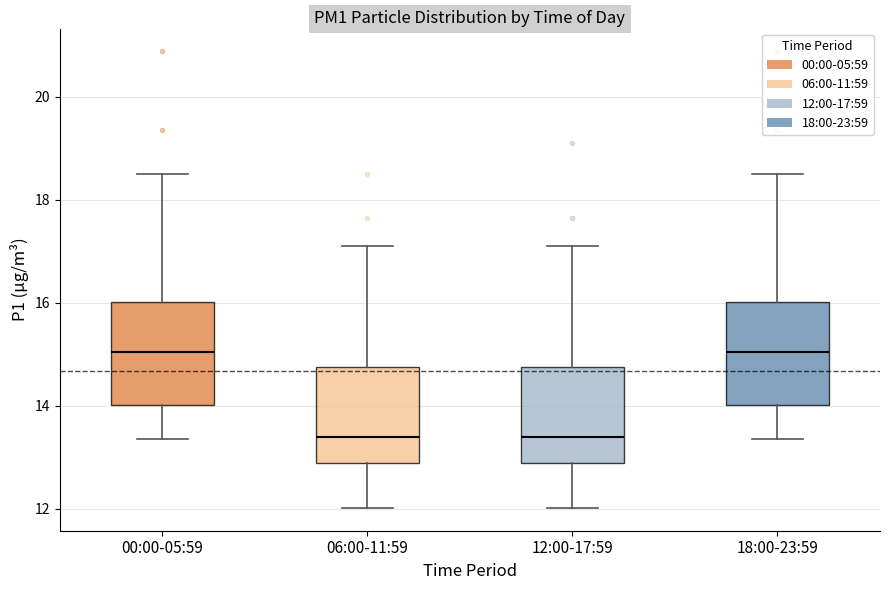

Reading left to right, read every box against the y-axis: the position of its median line, the range the box covers, and the ends of its whiskers. The values are not printed on the chart, so give them approximately, as read against the axis.

00:00-05:59: median 15.0, box 14.0 to 16.0, whiskers 13.4 to 18.6
06:00-11:59: median 13.4, box 12.8 to 14.8, whiskers 12.0 to 17.2
12:00-17:59: median 13.4, box 12.8 to 14.8, whiskers 12.0 to 17.2
18:00-23:59: median 15.0, box 14.0 to 16.0, whiskers 13.4 to 18.6